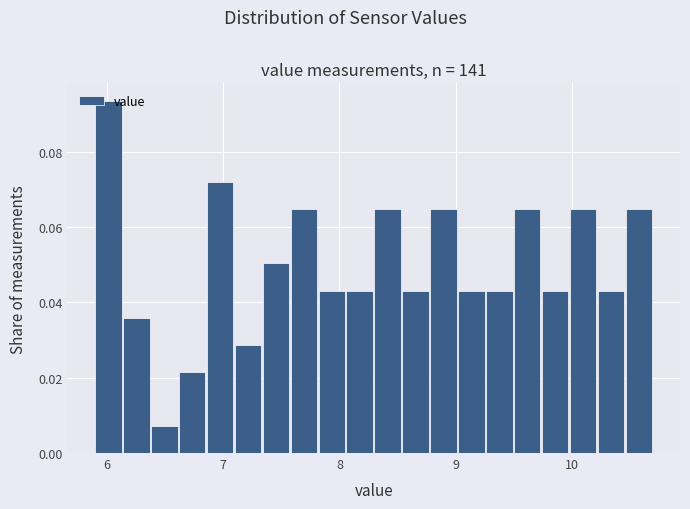

Around what value on the x-axis is the tallest bar? Give the approximate position of its centre, as read against the axis.

6.0